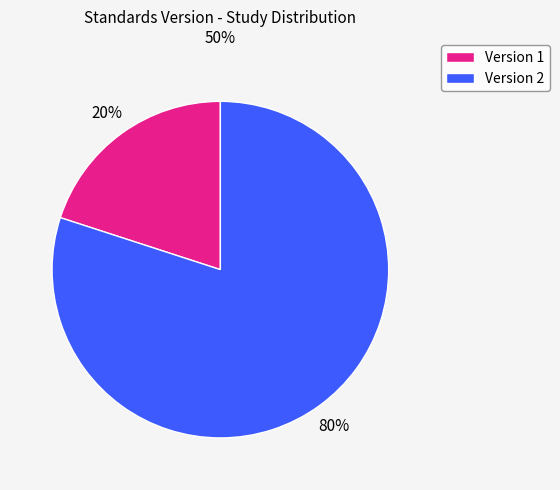

Which category has the smallest portion of the pie?

Version 1